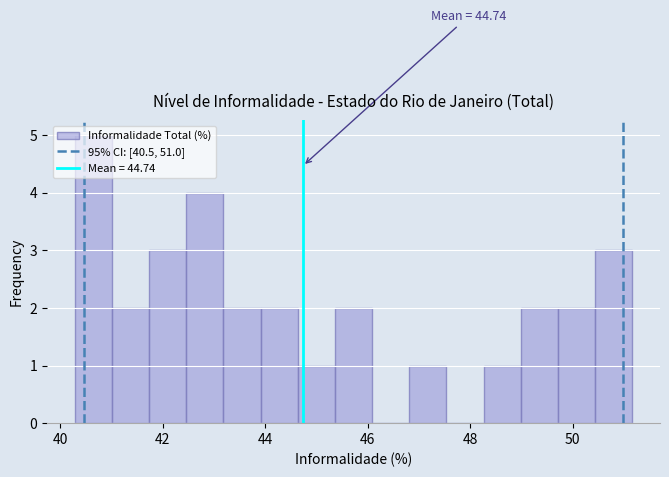

Around what value on the x-axis is the tallest bar? Give the approximate position of its centre, as read against the axis.

40.6